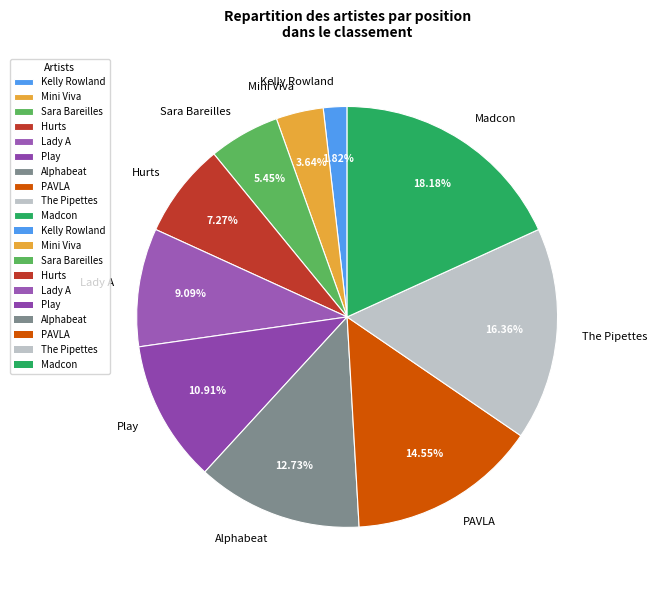

What percentage is NOT represented by Mini Viva?

96.4%